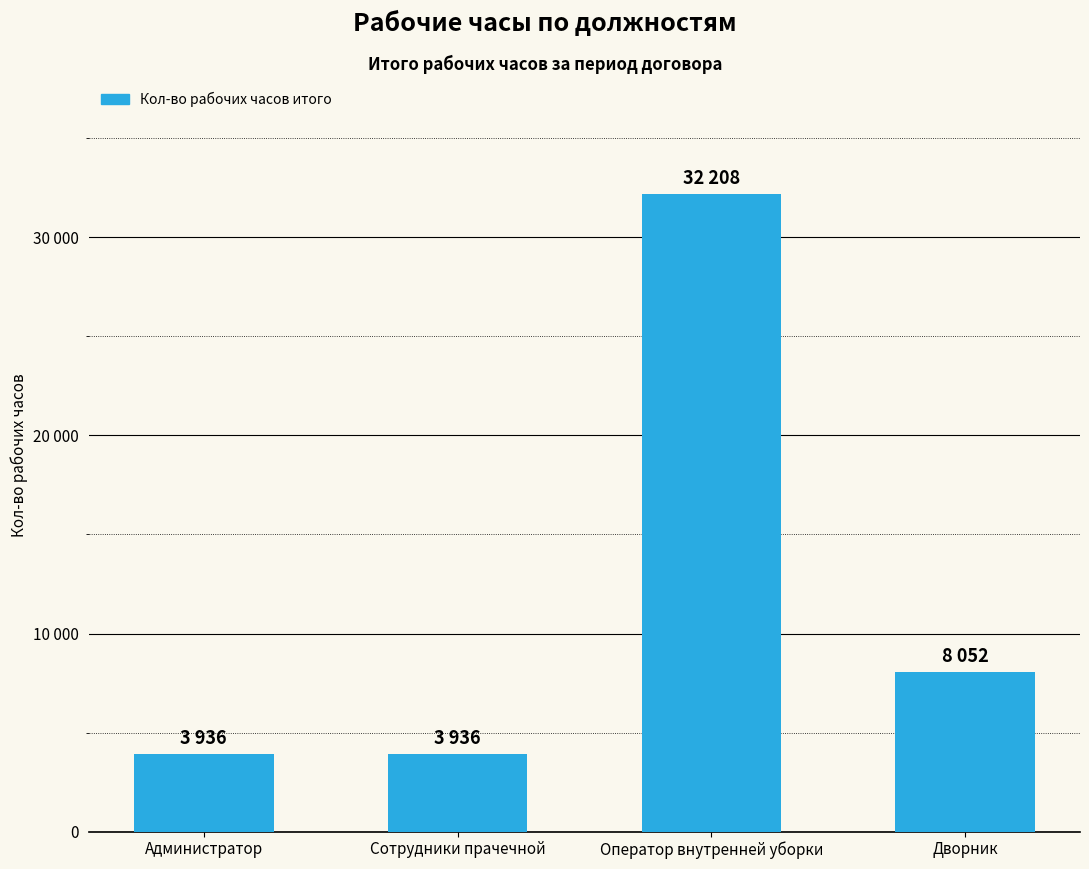

Does the chart contain any negative values?

No